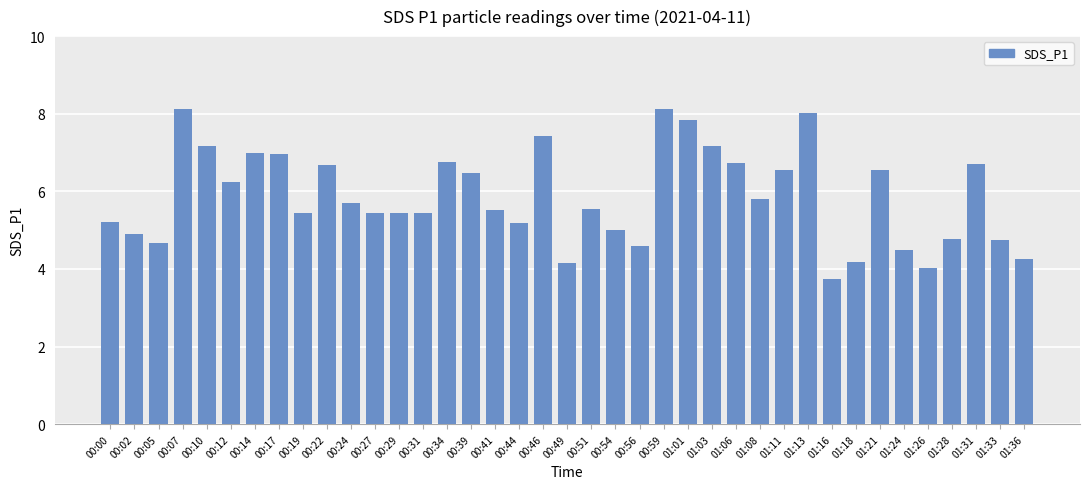

What is the value of the 22nd bar from the left?

5.0